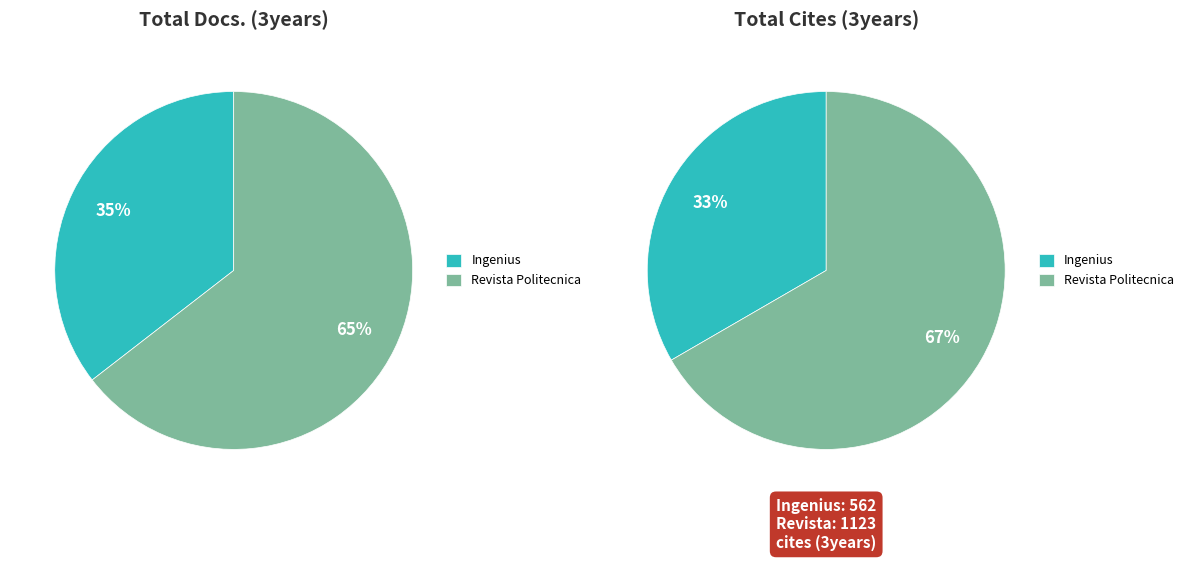

What percentage is the Revista Politecnica slice, to the nearest percent?

65%